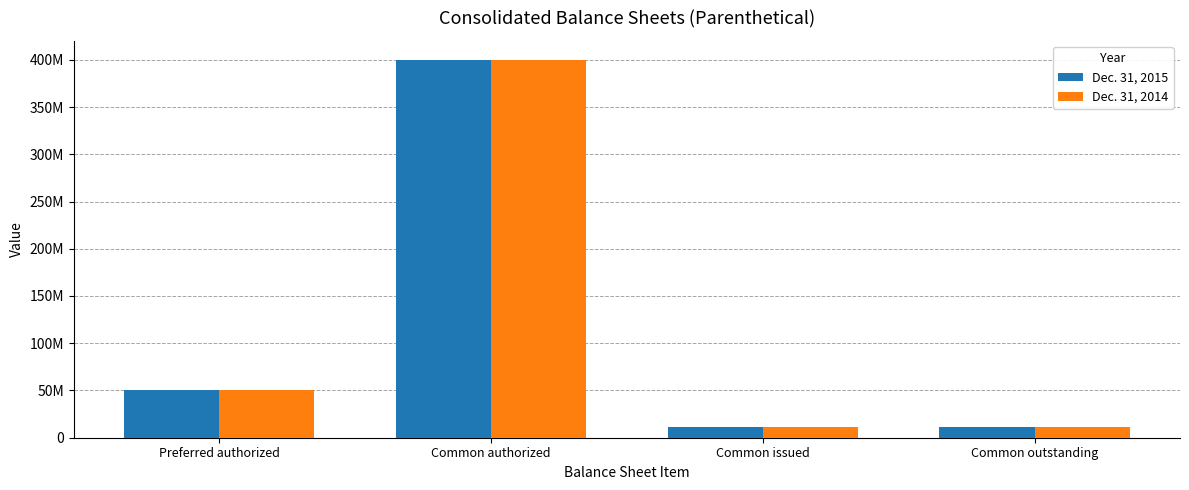

True or false: Dec. 31, 2014 has a value of 400000000 at Common authorized.

True